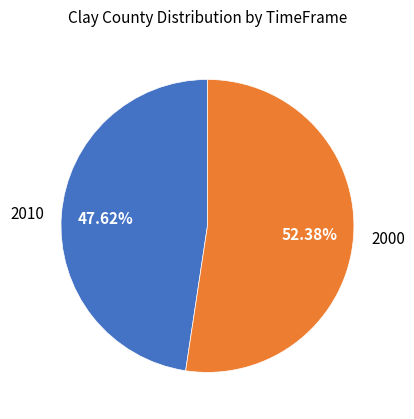

Do 2000 and 2010 together represent more than half of the pie?

Yes